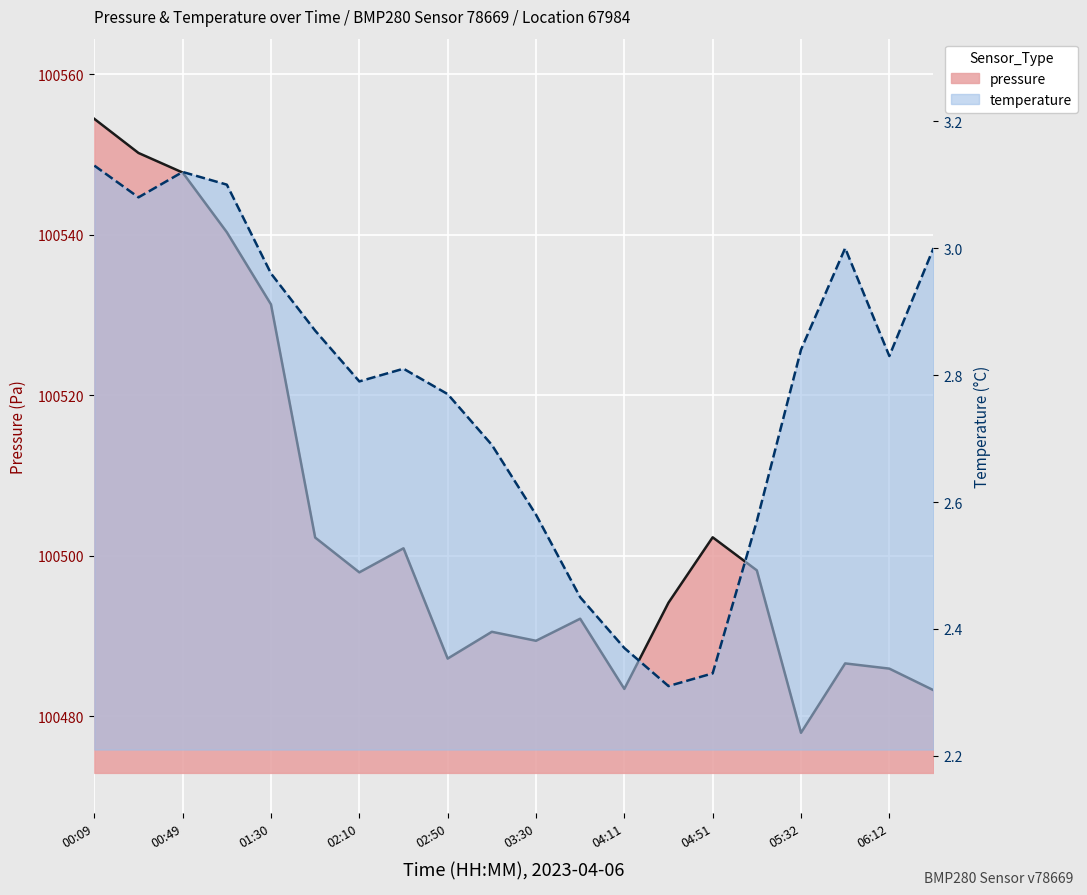

What is the value of the temperature point at the 14th from the left?

2.3